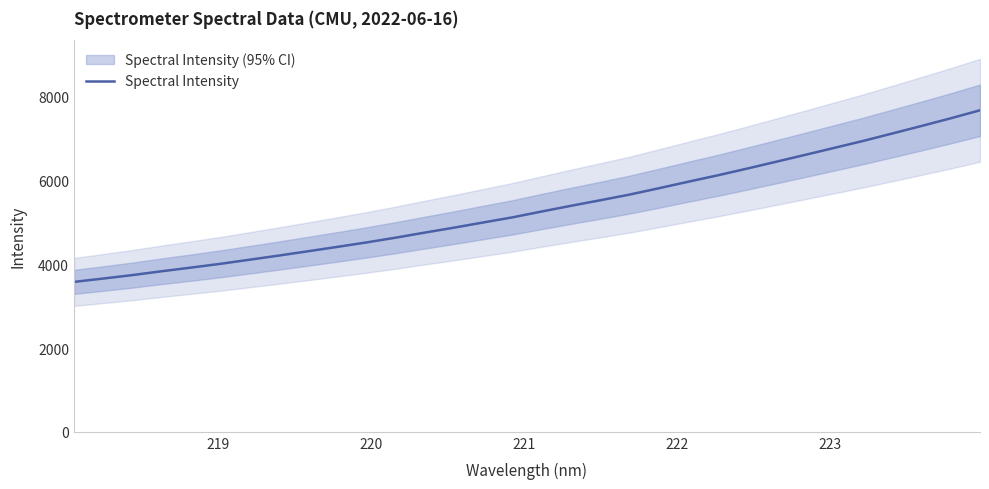

Reading right to left, transcribe all the data shown in this chart.

7678.1	7486.9	7304.1	7124.6	6946.5	6778.7	6611.2	6445.9	6281.5	6122.0	5970.6	5815.7	5664.6	5529.5	5397.4	5261.8	5122.2	4999.8	4875.9	4757.6	4636.4	4522.4	4415.7	4311.3	4208.4	4109.4	4010.9	3921.4	3834.4	3742.8	3659.9	3579.7